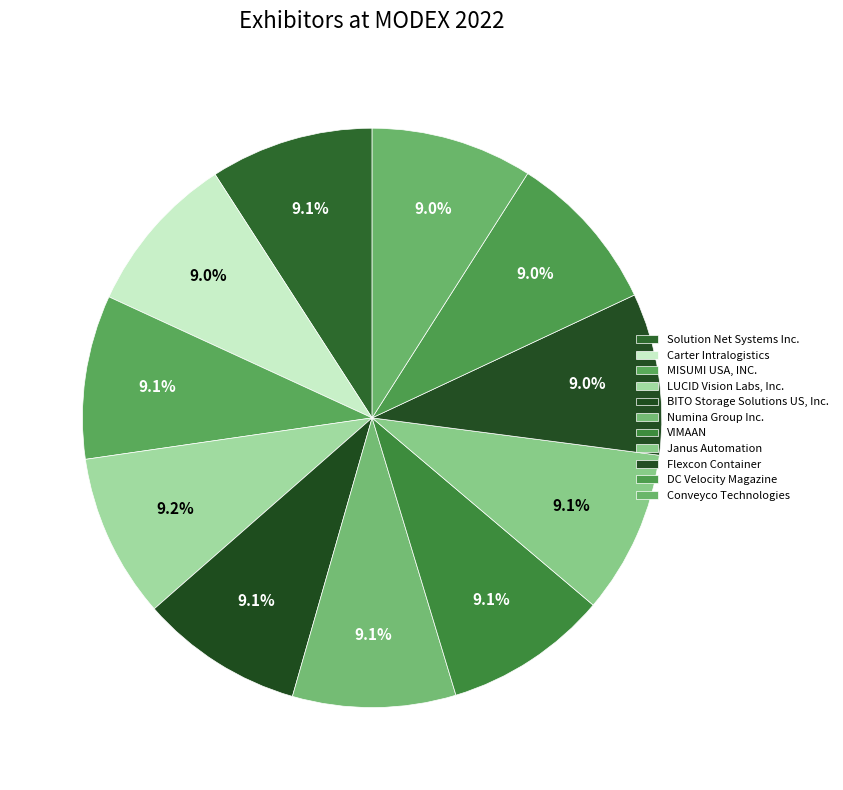

True or false: Conveyco Technologies accounts for 18% of the total.

False